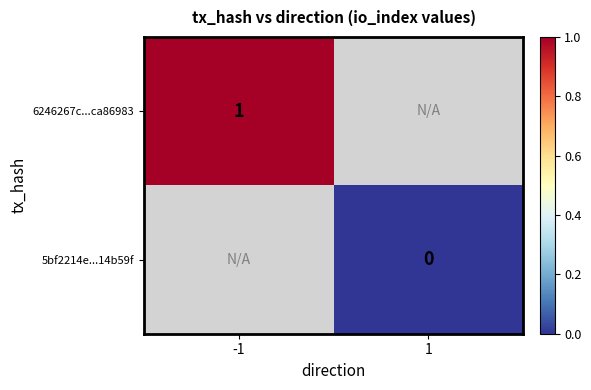

Is the value of 6246267c...ca86983 at -1 greater than the value of 5bf2214e...14b59f at 1?

Yes